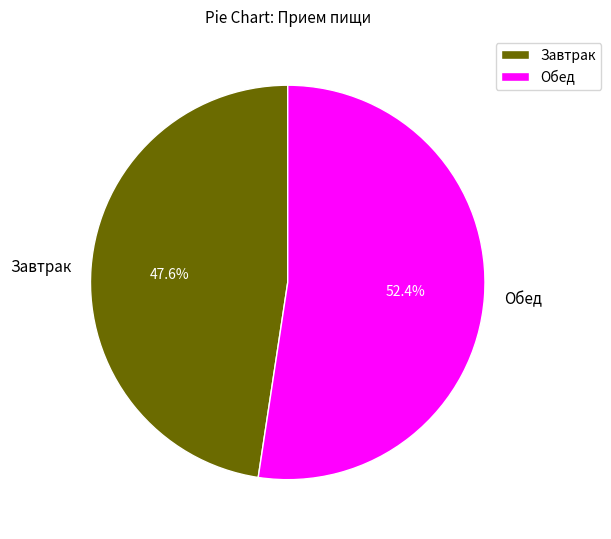

What is the majority slice?

Обед